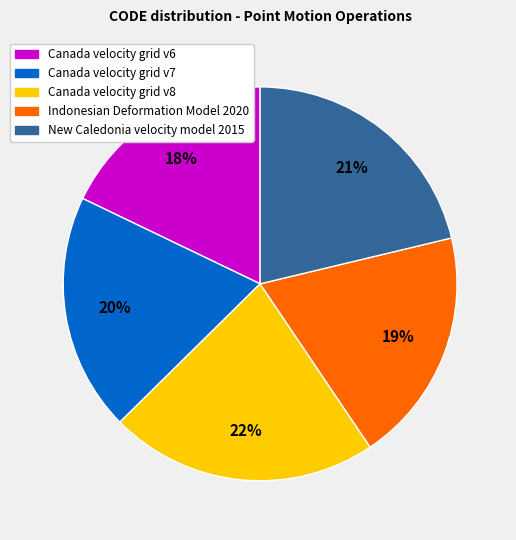

Approximately how many times larger is the value at Indonesian Deformation Model 2020 compared to Canada velocity grid v8?

0.9